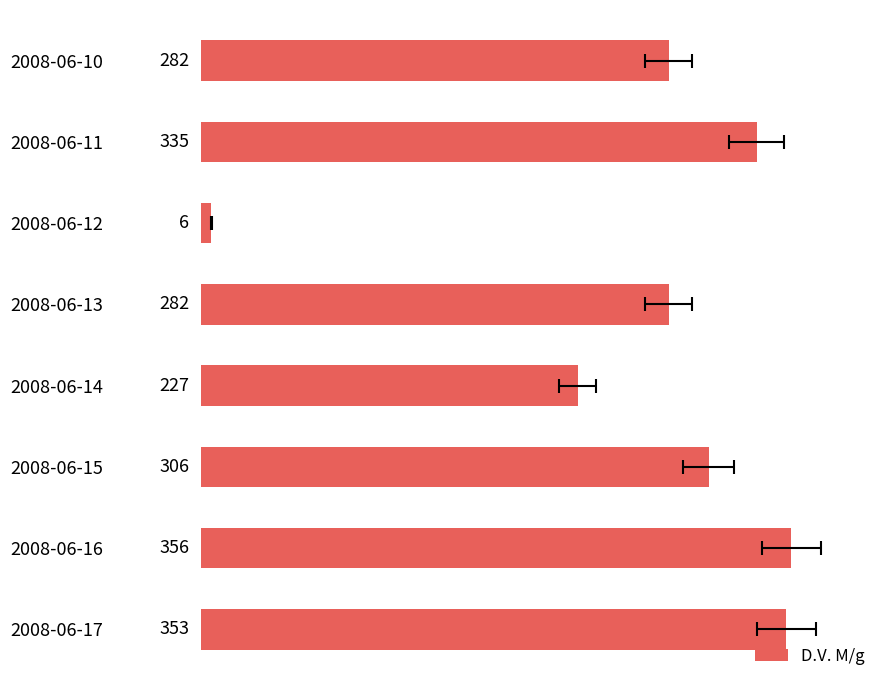

The chart shows a value of 2 at 2008-06-12. True or false?

False